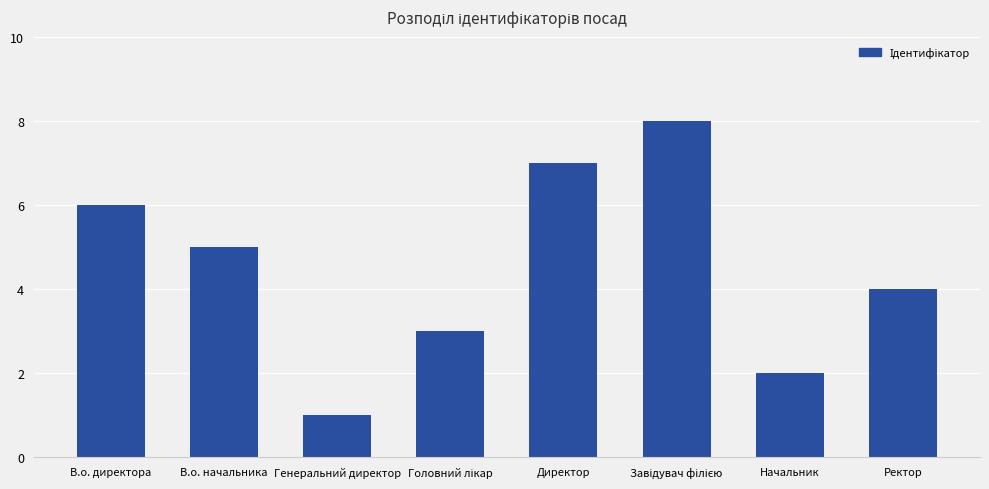

How many values are below 5?

4